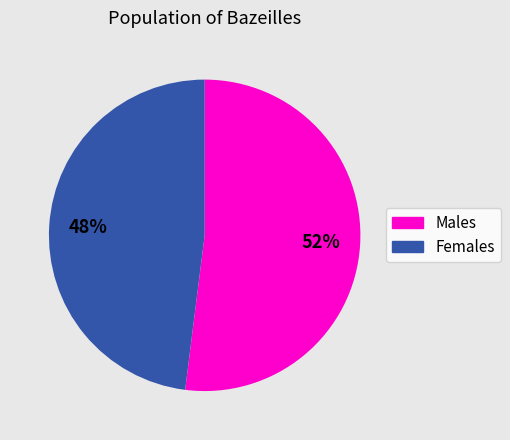

Does any single category account for the majority?

Yes